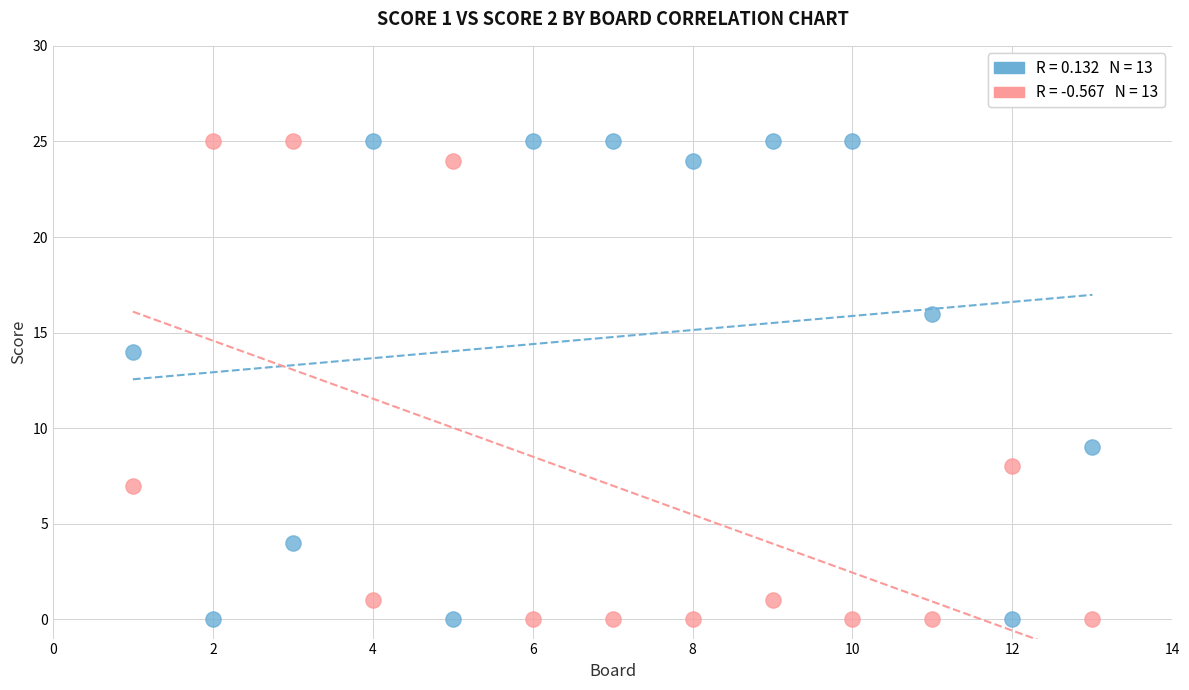

Across all data points, what is the range of X values (max minus min)?

12